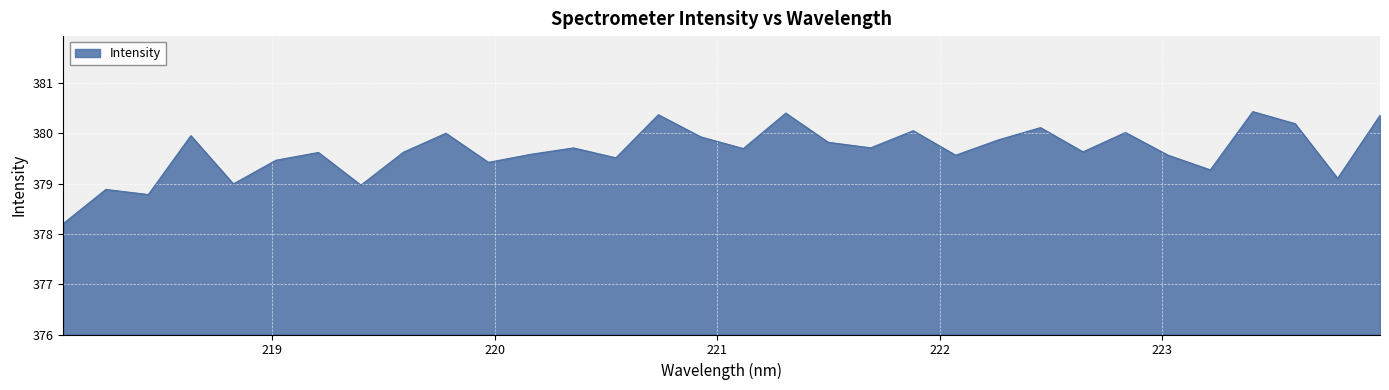

What is the difference between the maximum and minimum values?

2.2